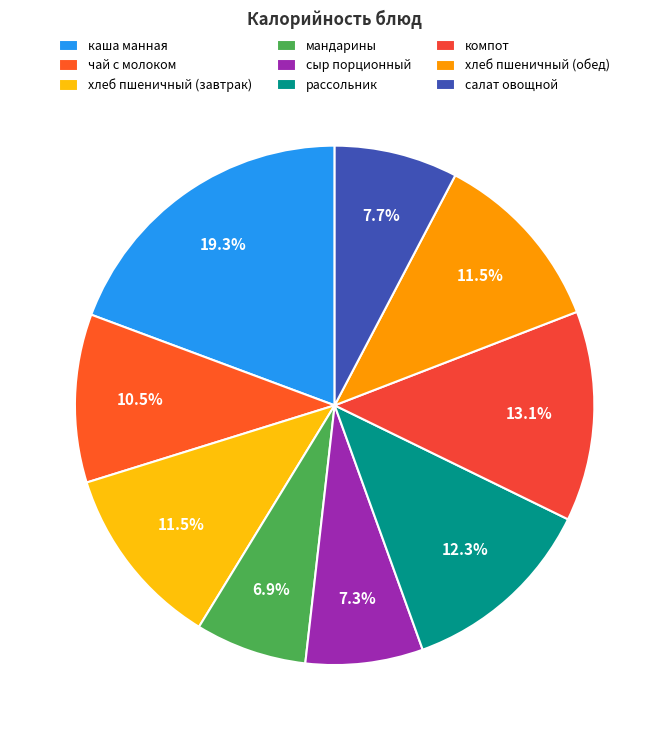

What percentage is the мандарины slice, to the nearest percent?

7%